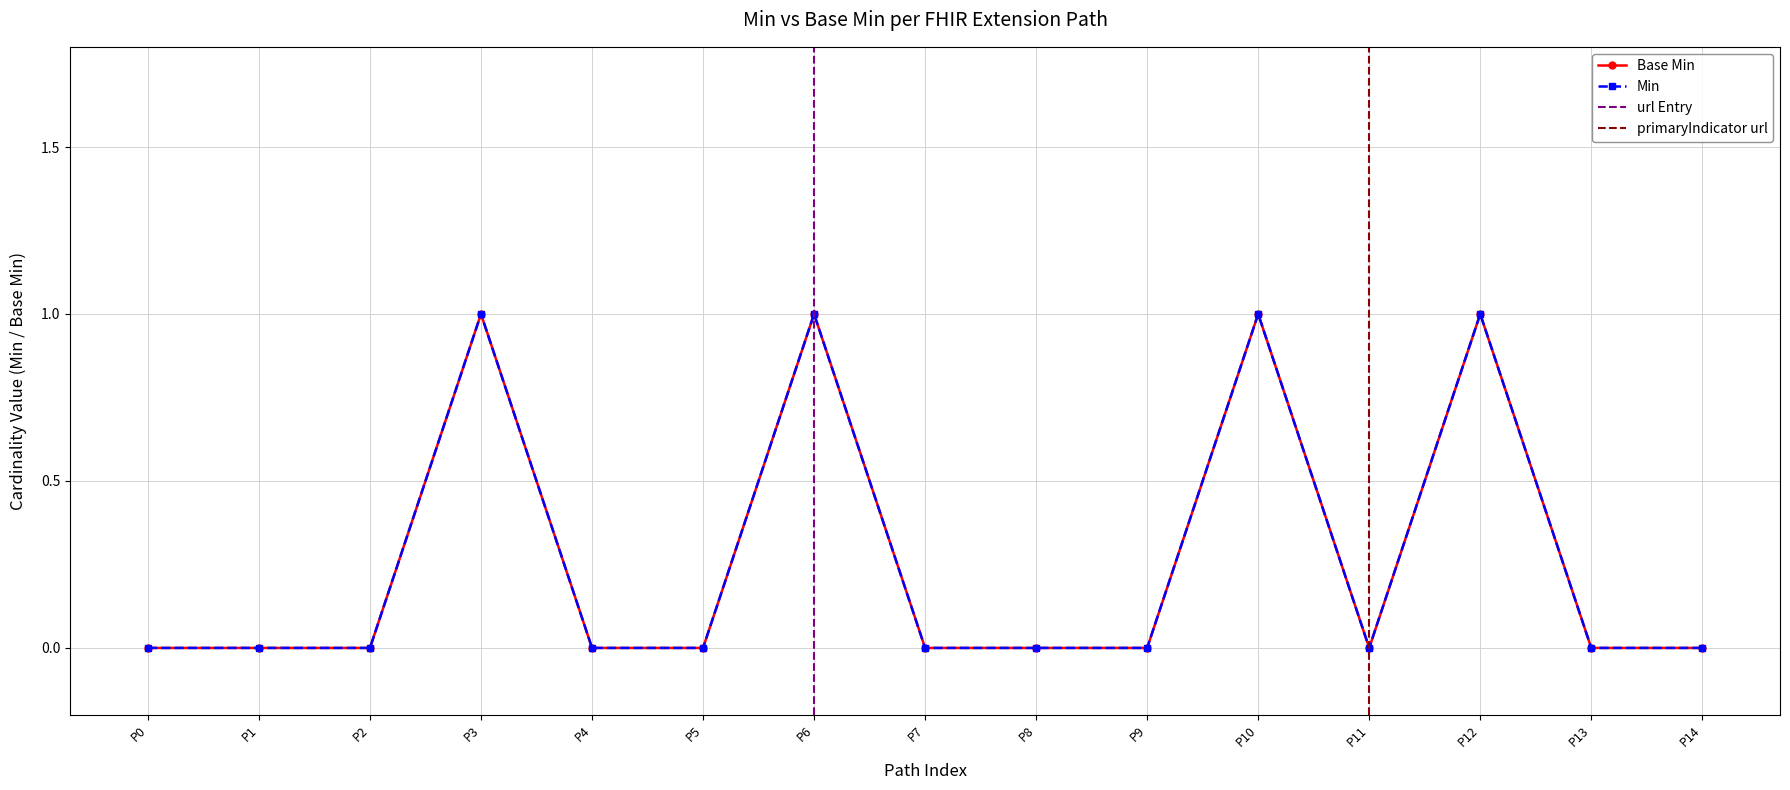

Count the values in the range 0 to 1.

15